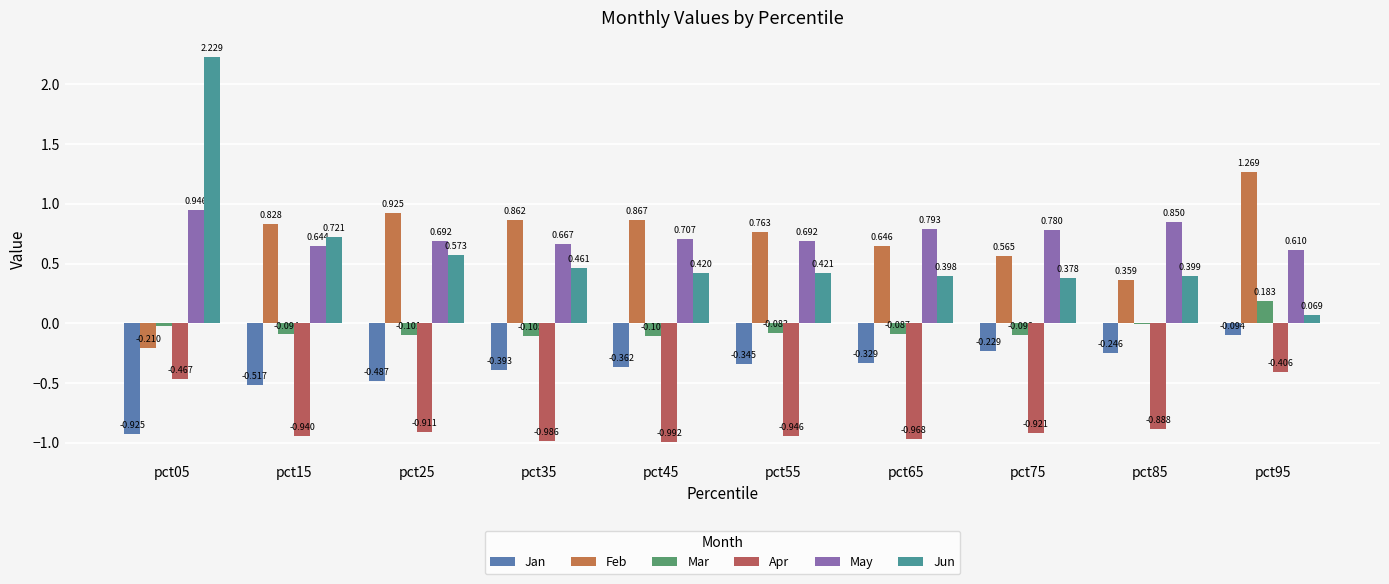

Are the bars grouped side by side (vs. stacked)?

Yes